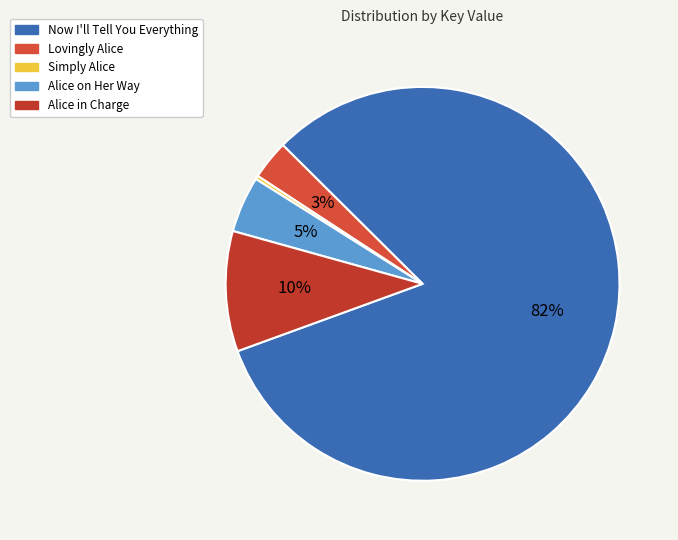

Rank the categories by value from highest to lowest.

Now I'll Tell You Everything, Alice in Charge, Alice on Her Way, Lovingly Alice, Simply Alice